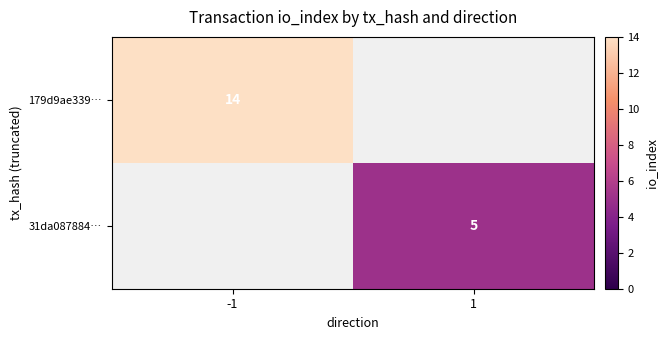

The 179d9ae339… series shows 14 at -1. True or false?

True